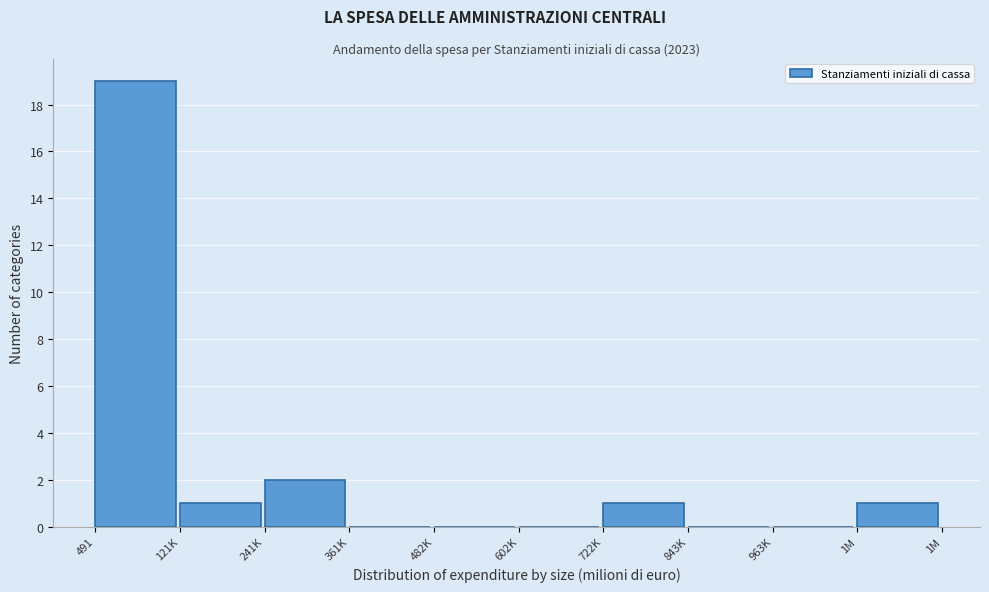

Reading left to right, transcribe all the data shown in this chart.

491=19	121K=1	241K=2	361K=0	482K=0	602K=0	722K=1	843K=0	963K=0	1M=1